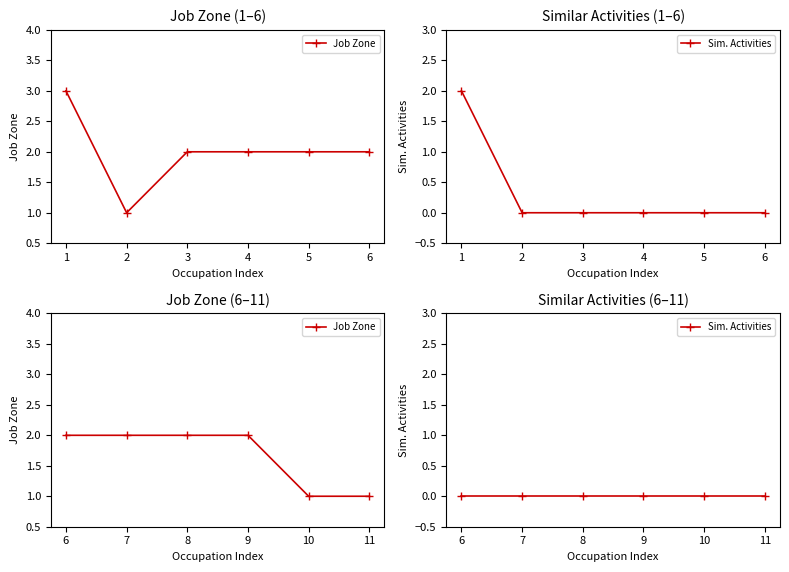

Which series has the largest range (max minus min)?

Job Zone